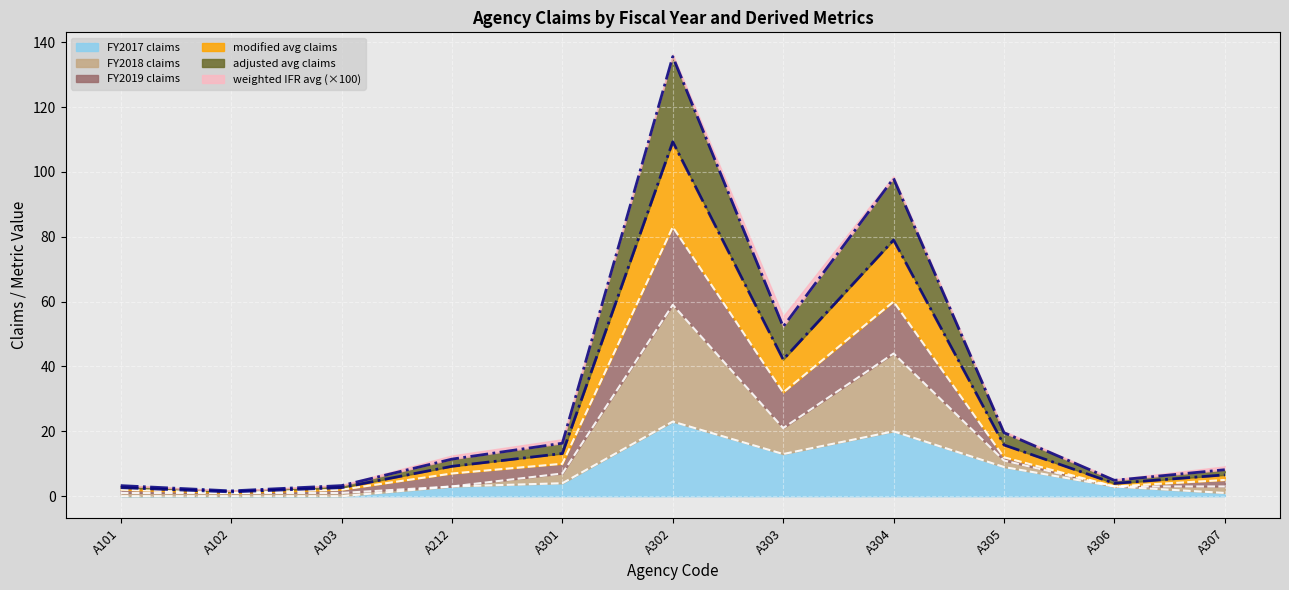

What is the spread (max minus min) of values at A101?

3.3